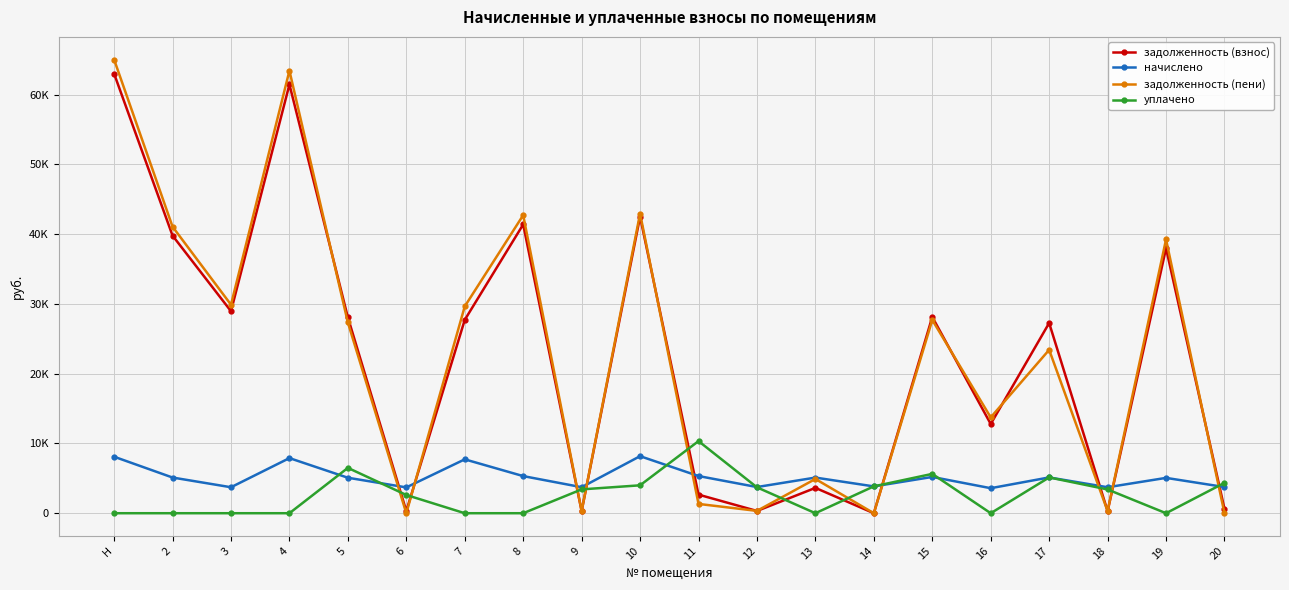

Is it true that задолженность (пени) equals 14304.2 at 10?

False